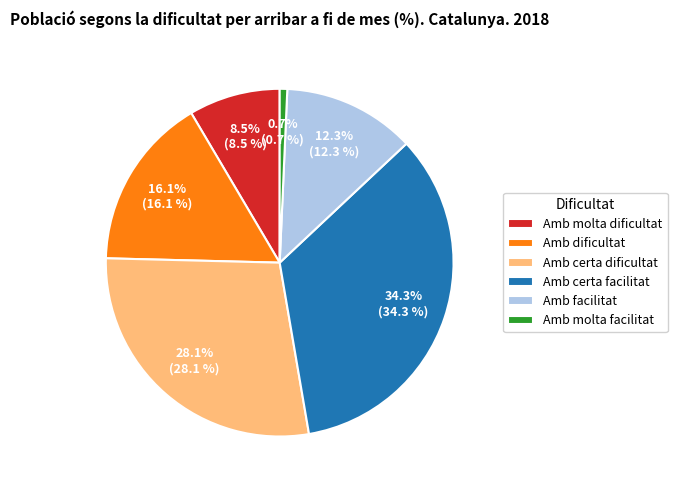

How much of the chart is everything except Amb dificultat?

83.9%